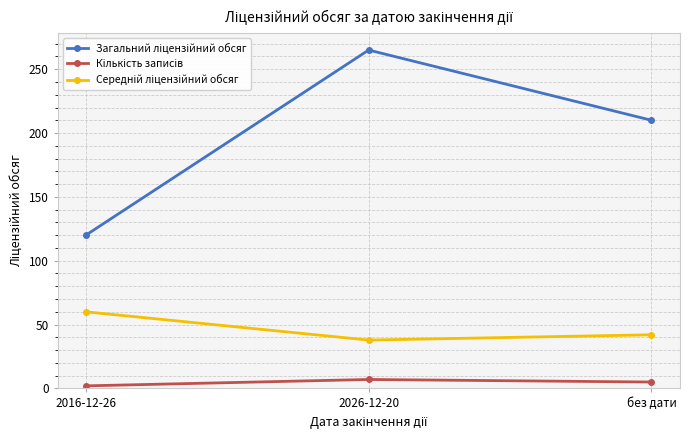

What is the label of the 3rd point from the right?

2016-12-26